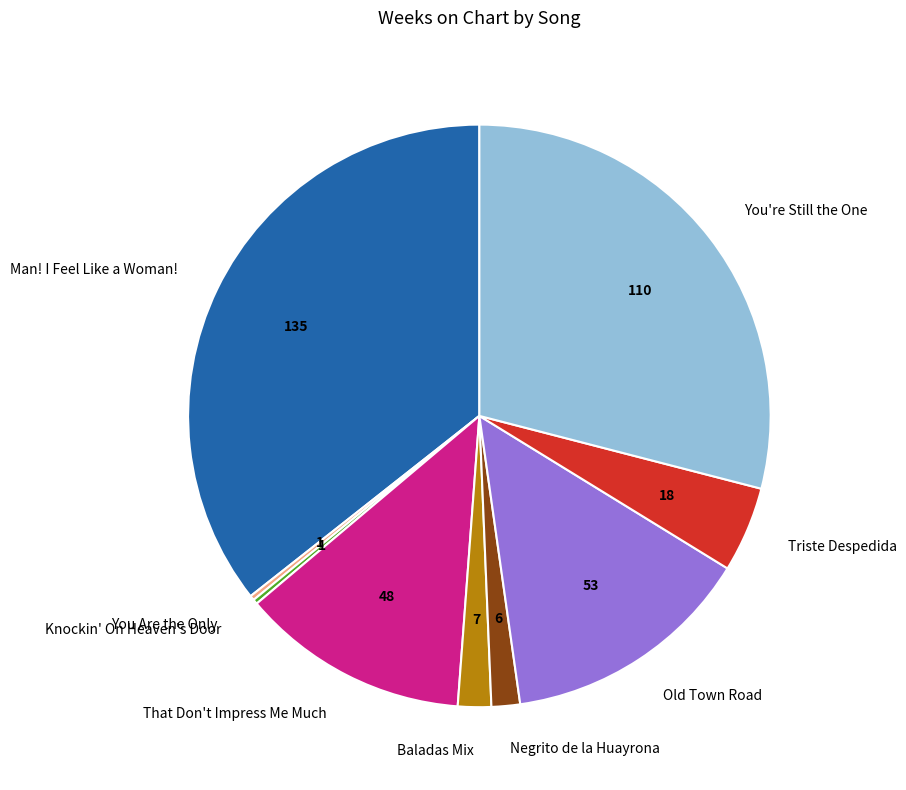

Is Negrito de la Huayrona the majority of the pie?

No